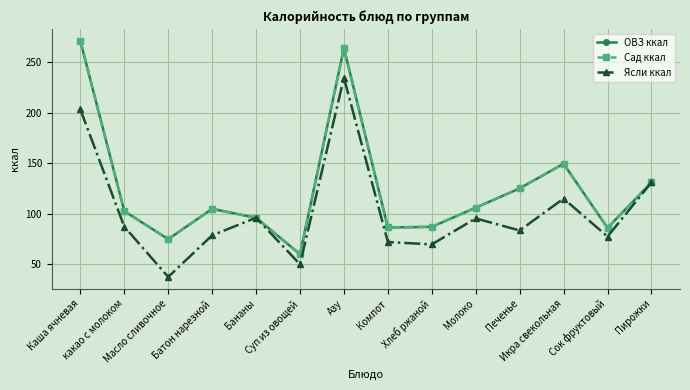

Is this an area chart (filled region under the line)?

No